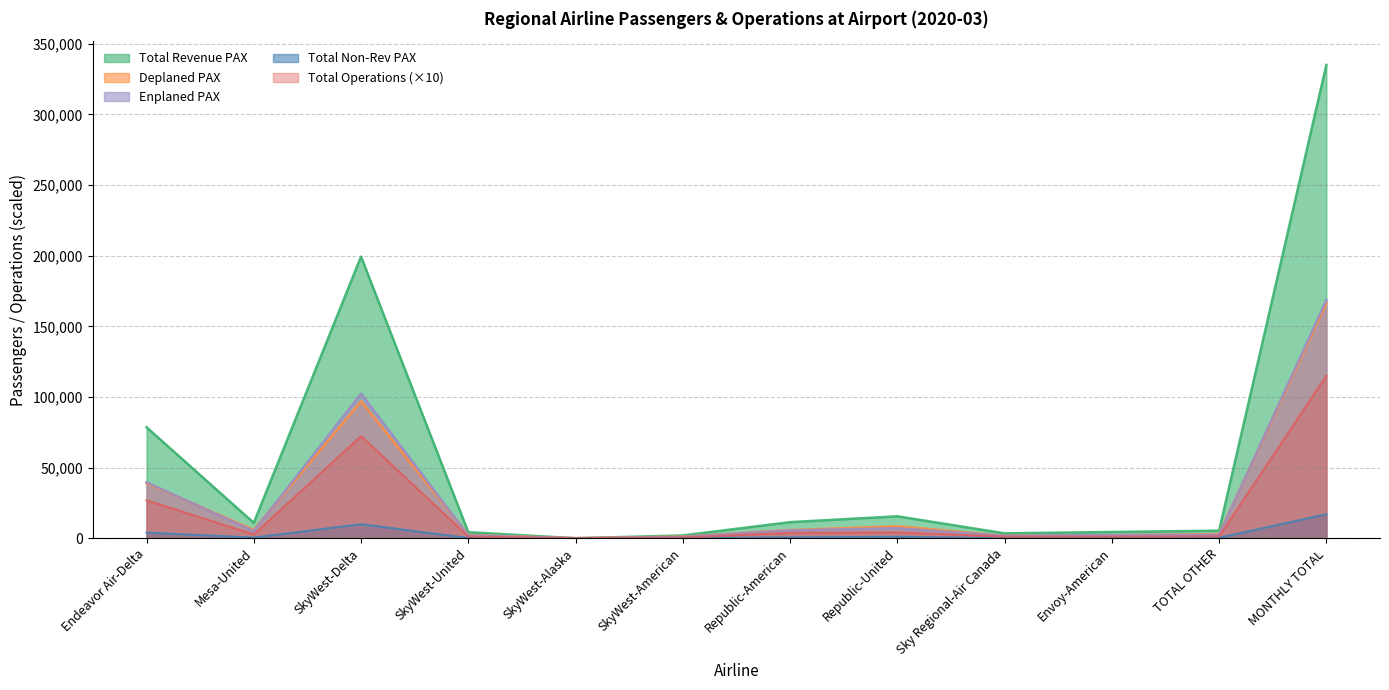

Which series has the widest spread of values?

Total Revenue PAX